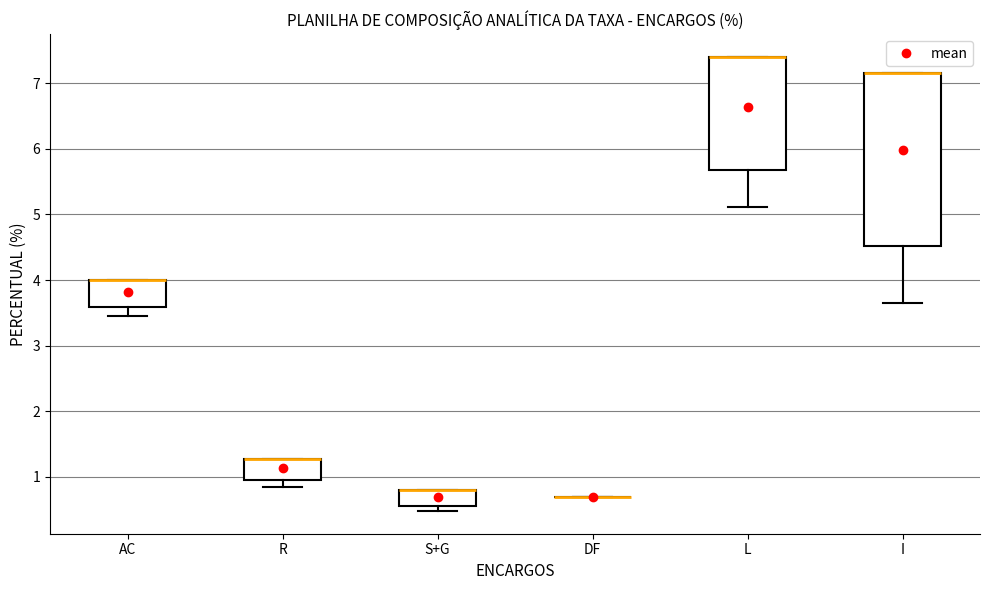

Reading left to right, transcribe this box plot: for each box, give where its median line is, the range the box spans, and where its two whiskers end, as read against the y-axis. The values are not printed on the chart, so give them approximately, as read against the axis.

AC: median 4.0 (drawn on the box's upper edge), box 3.6 to 4.0, whiskers 3.5 to 4.0
R: median 1.3 (drawn on the box's upper edge), box 1.0 to 1.3, whiskers 0.9 to 1.3
S+G: median 0.8 (drawn on the box's upper edge), box 0.6 to 0.8, whiskers 0.5 to 0.8
DF: box collapsed to a line at 0.7, whiskers 0.7 to 0.7
L: median 7.4 (drawn on the box's upper edge), box 5.7 to 7.4, whiskers 5.1 to 7.4
I: median 7.2 (drawn on the box's upper edge), box 4.5 to 7.2, whiskers 3.7 to 7.2